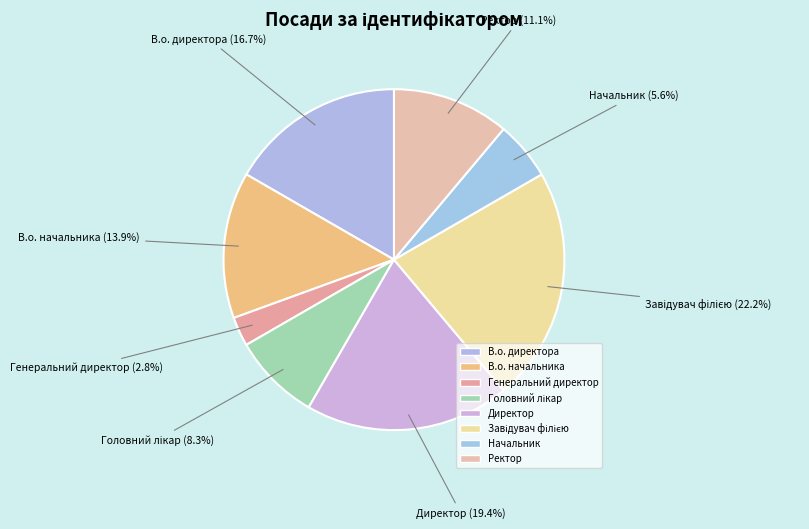

To the nearest percent, what percentage of the pie is Директор?

19%